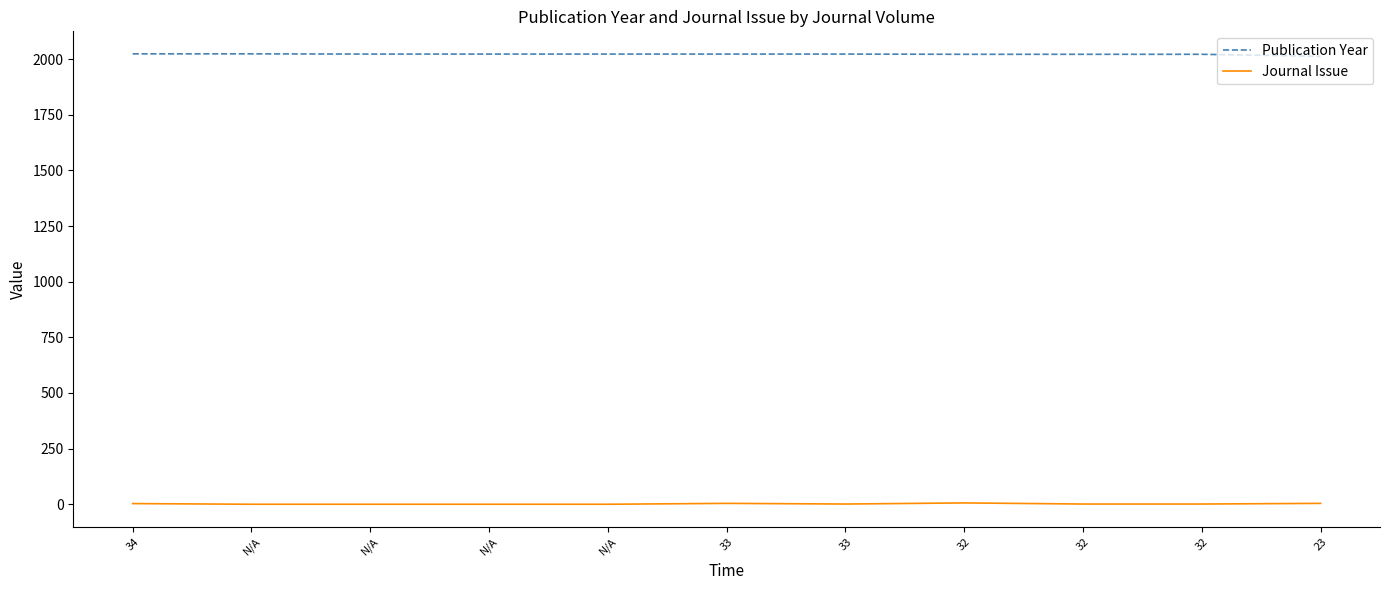

How many lines are shown in the chart?

2